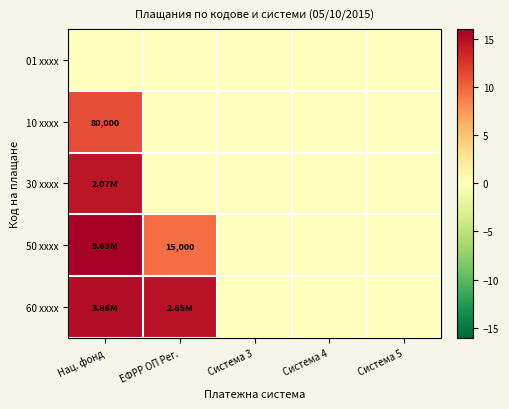

How many series are shown in this chart?

5